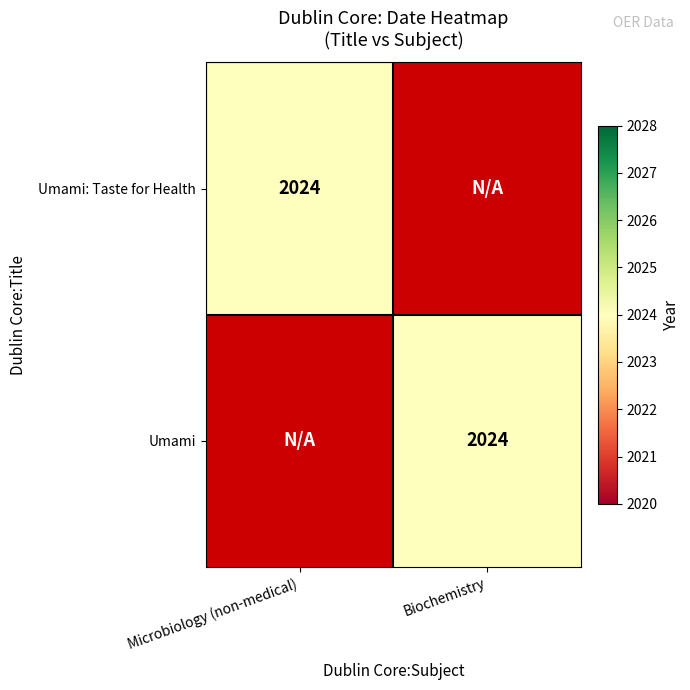

Is it true that Microbiology (non-medical) equals 0 at 1?

True